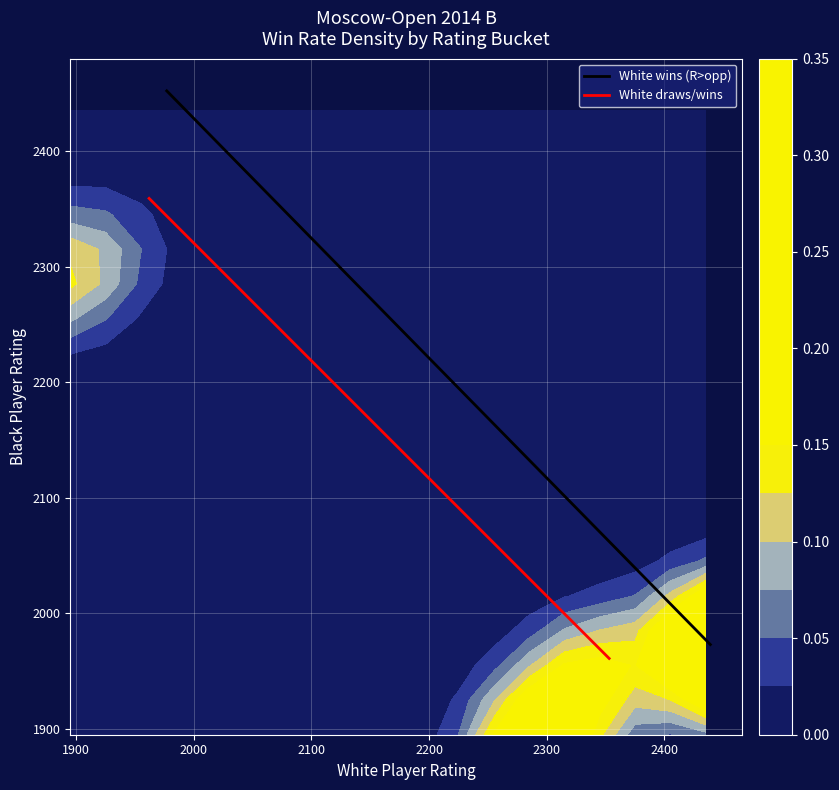

At how many categories does at least one series exceed 2367?

1